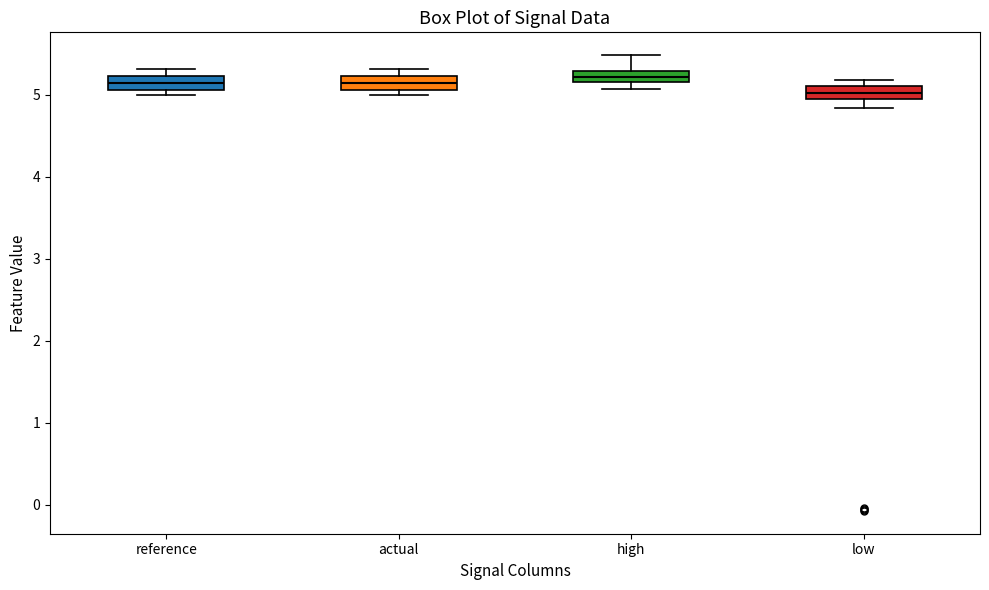

Where is the upper edge of the box for high on the y-axis? The values are not printed on the chart, so give them approximately, as read against the axis.

5.3